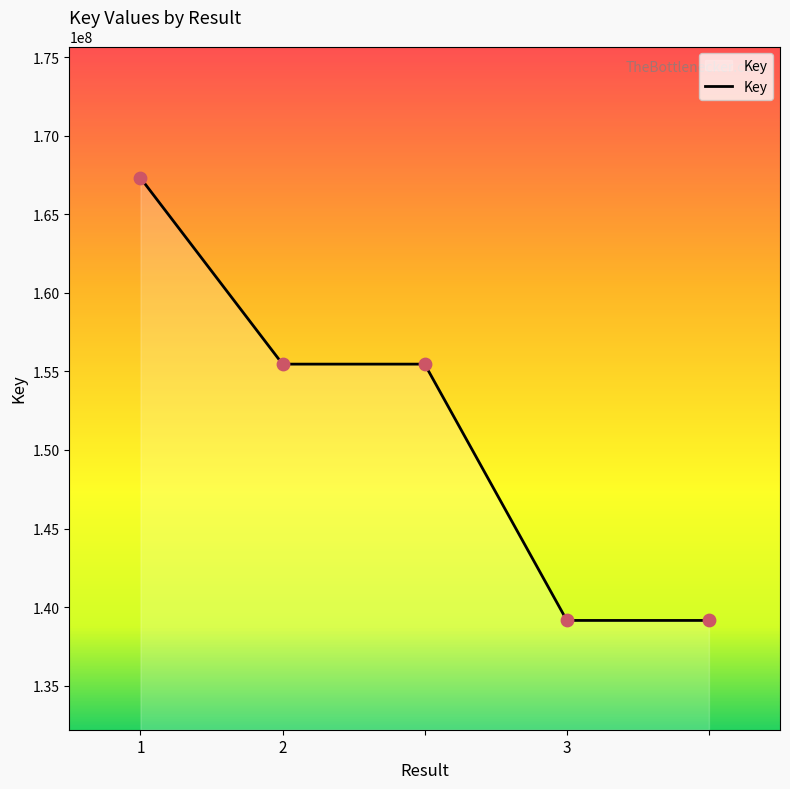

What is the greatest value displayed?

167319476